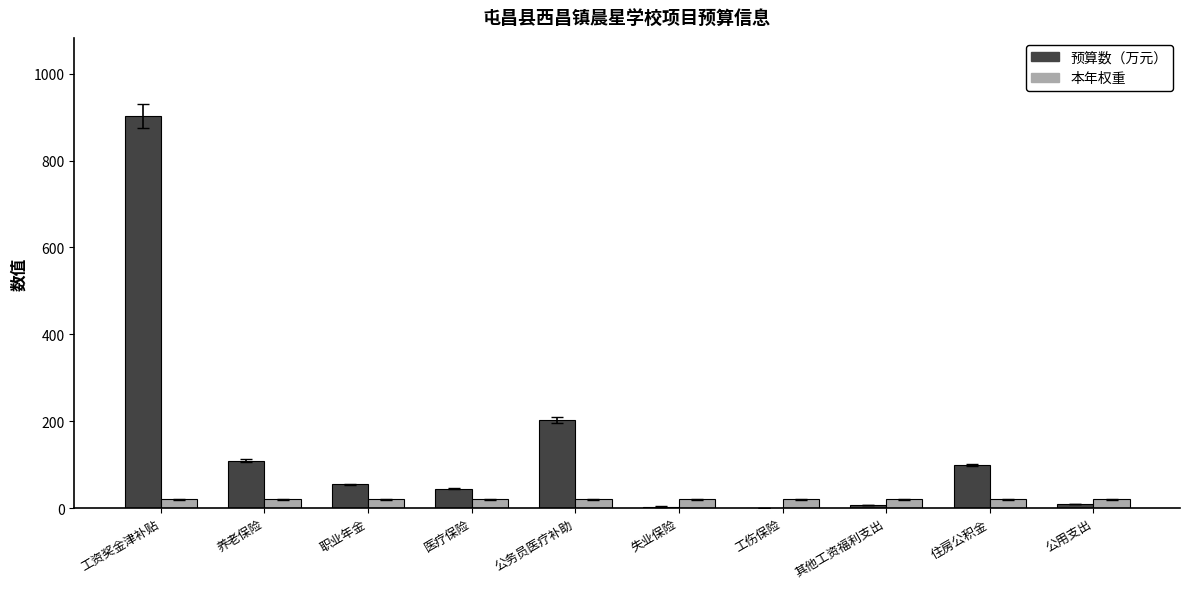

What is the maximum value for 本年权重?

20.0